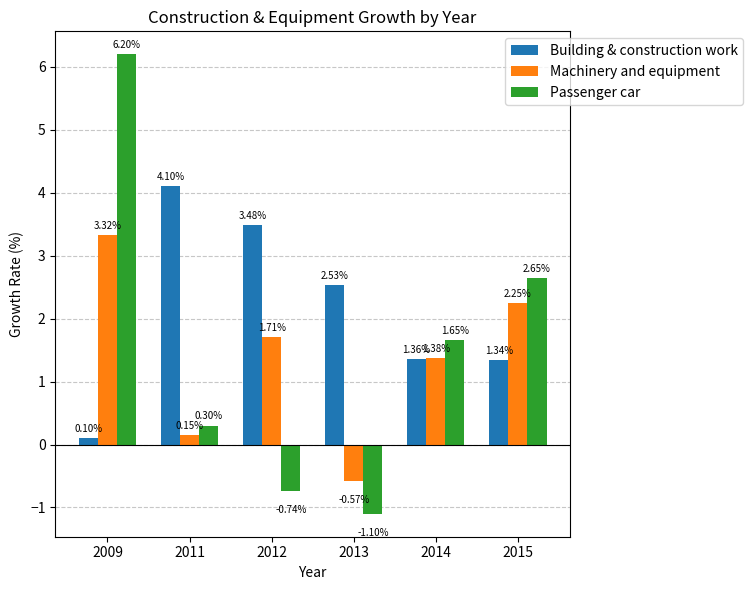

How many positive values does the Machinery and equipment series have?

5